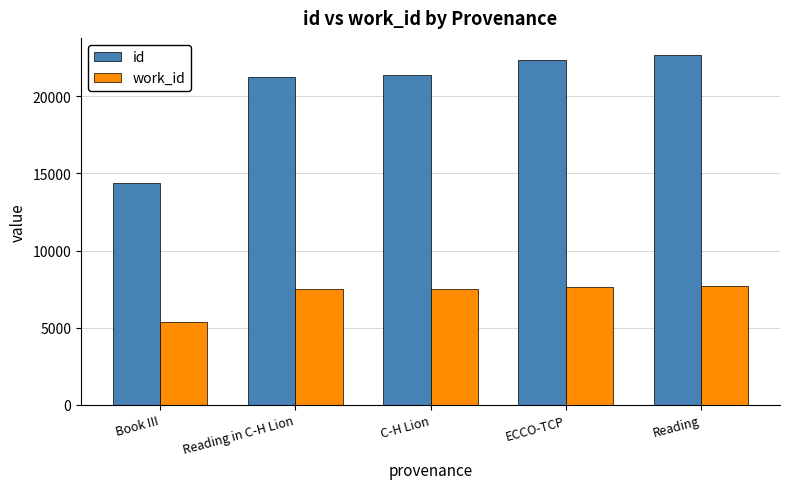

Where is id nearest to the value 18505?

Reading in C-H Lion